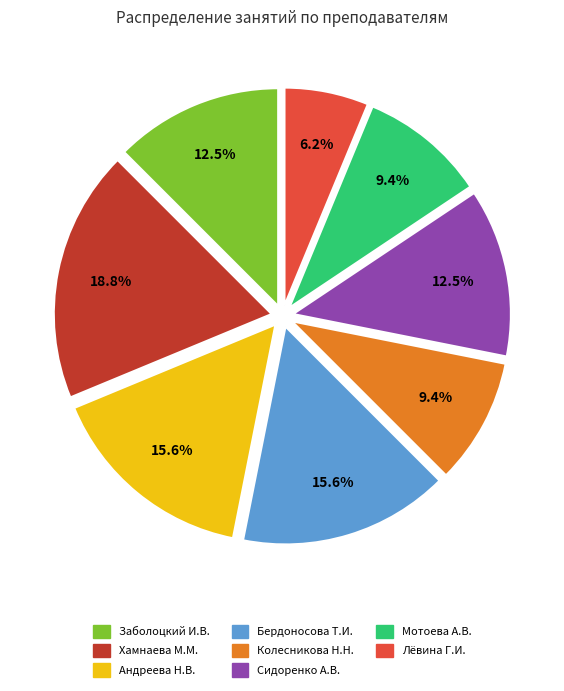

Is there a majority slice in this chart?

No